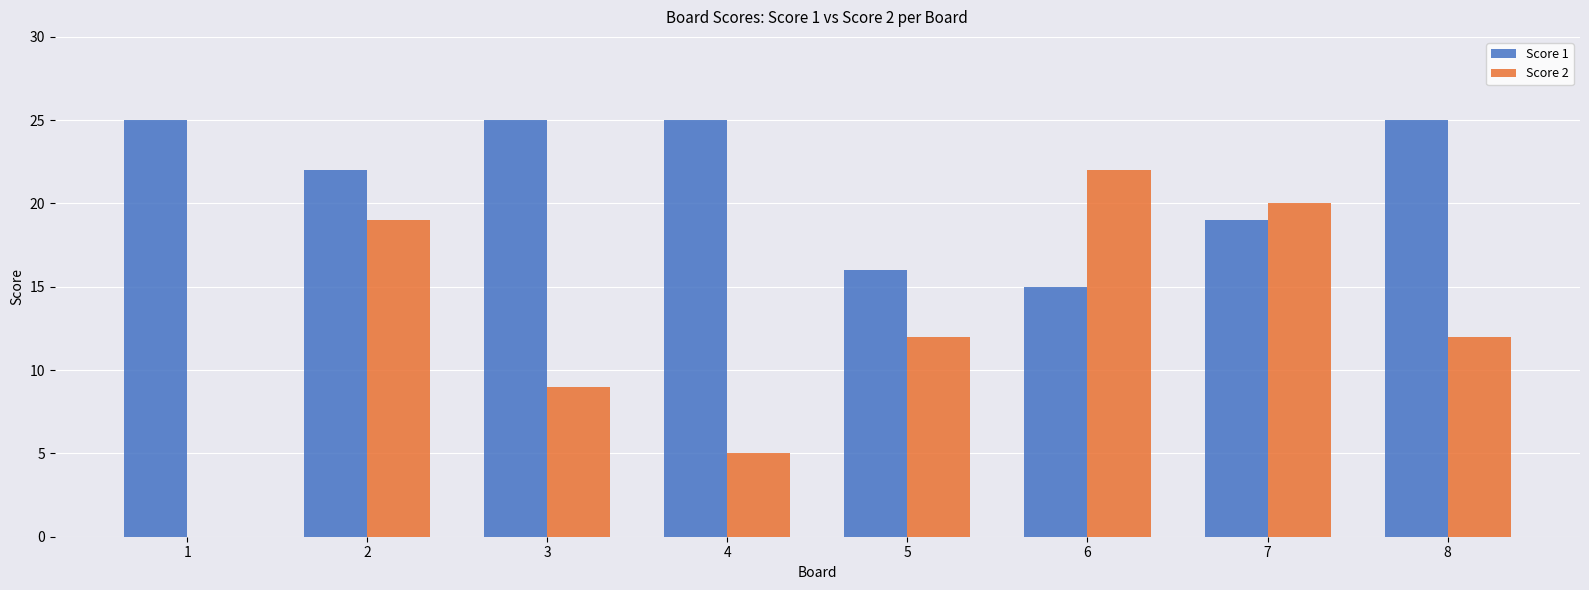

Reading left to right, what are all the values shown in this chart?

Score 1: 1=25	2=22	3=25	4=25	5=16	6=15	7=19	8=25
Score 2: 1=0	2=19	3=9	4=5	5=12	6=22	7=20	8=12